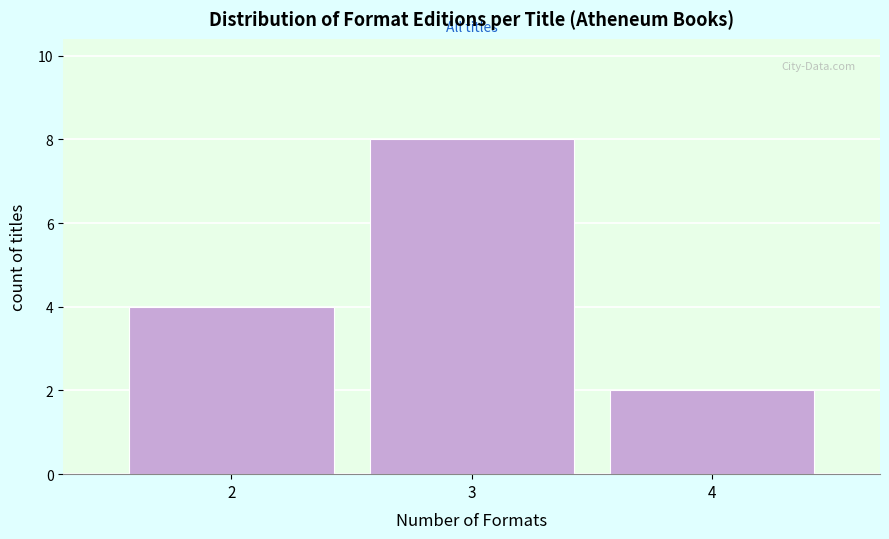

Reading left to right, what are all the values shown in this chart?

4	8	2